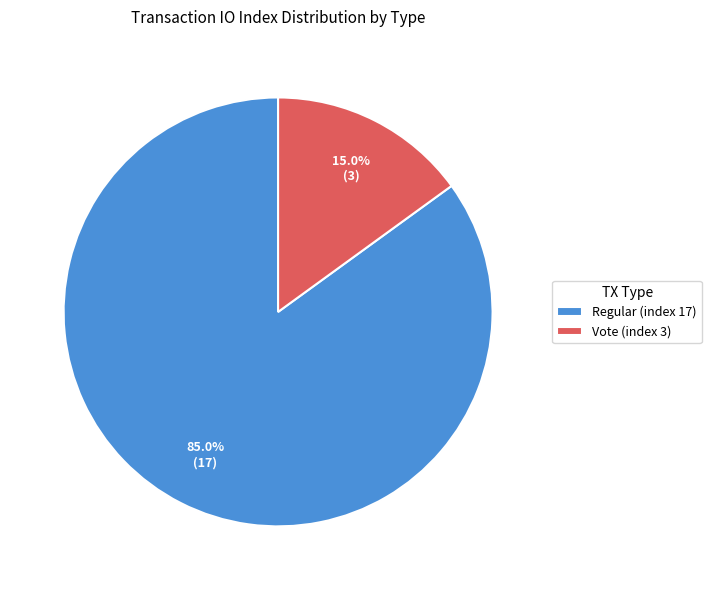

What portion of the pie excludes Vote (index 3)?

85.0%